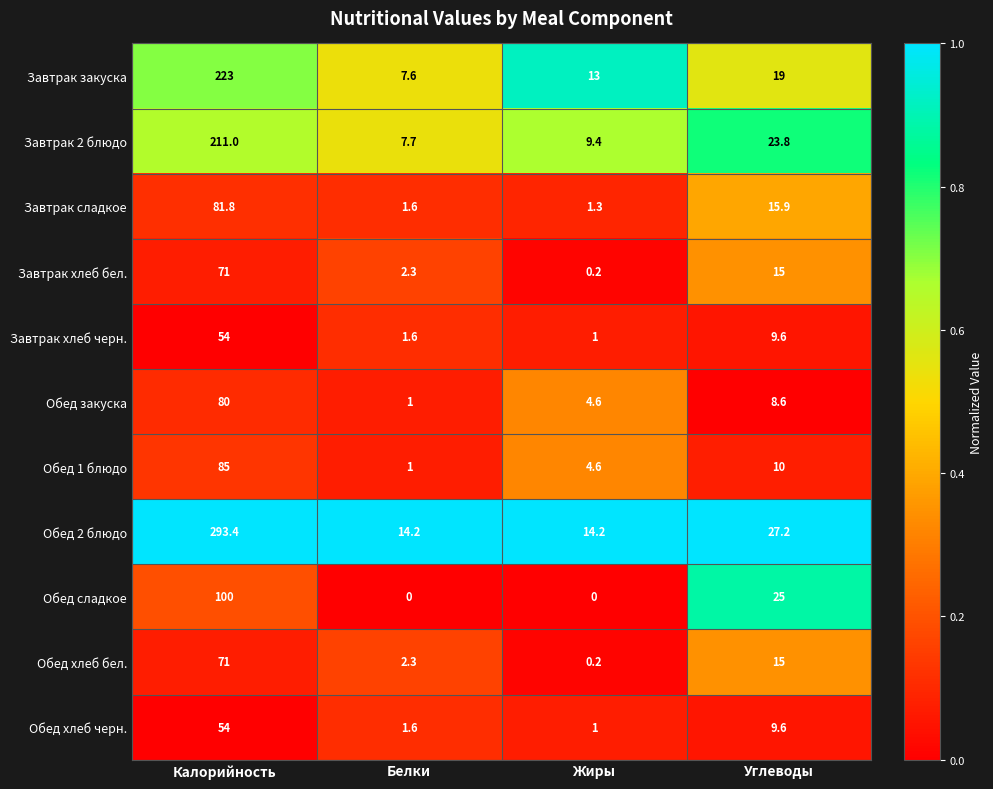

Read the Завтрак хлеб бел. value at Калорийность.

71.0